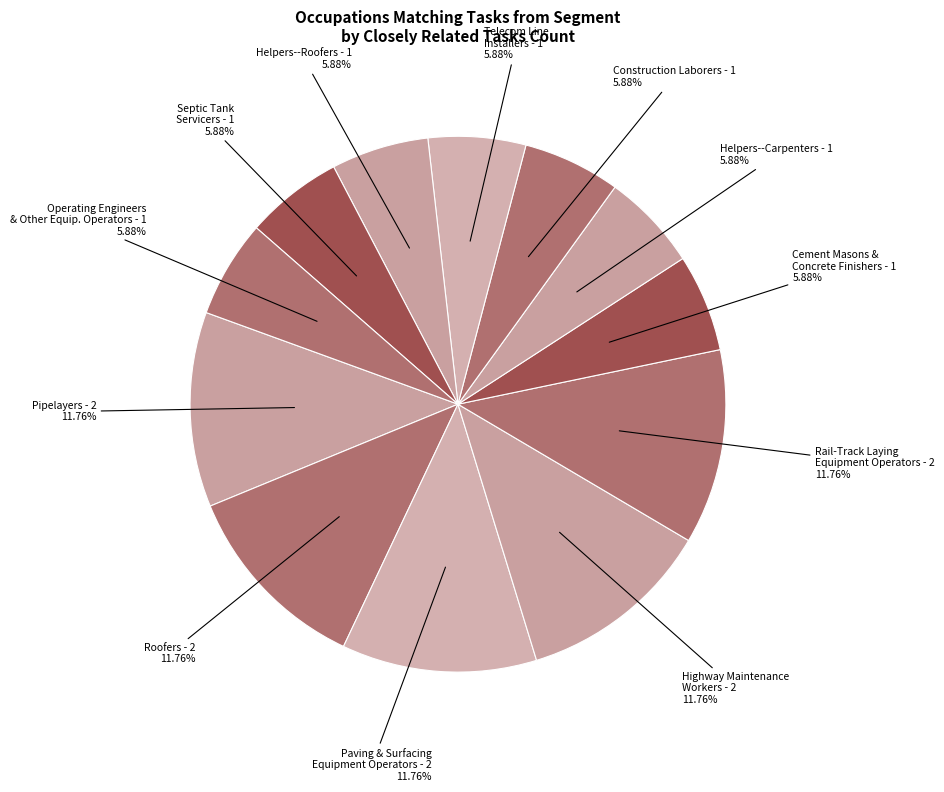

Is Helpers--Roofers the majority of the pie?

No